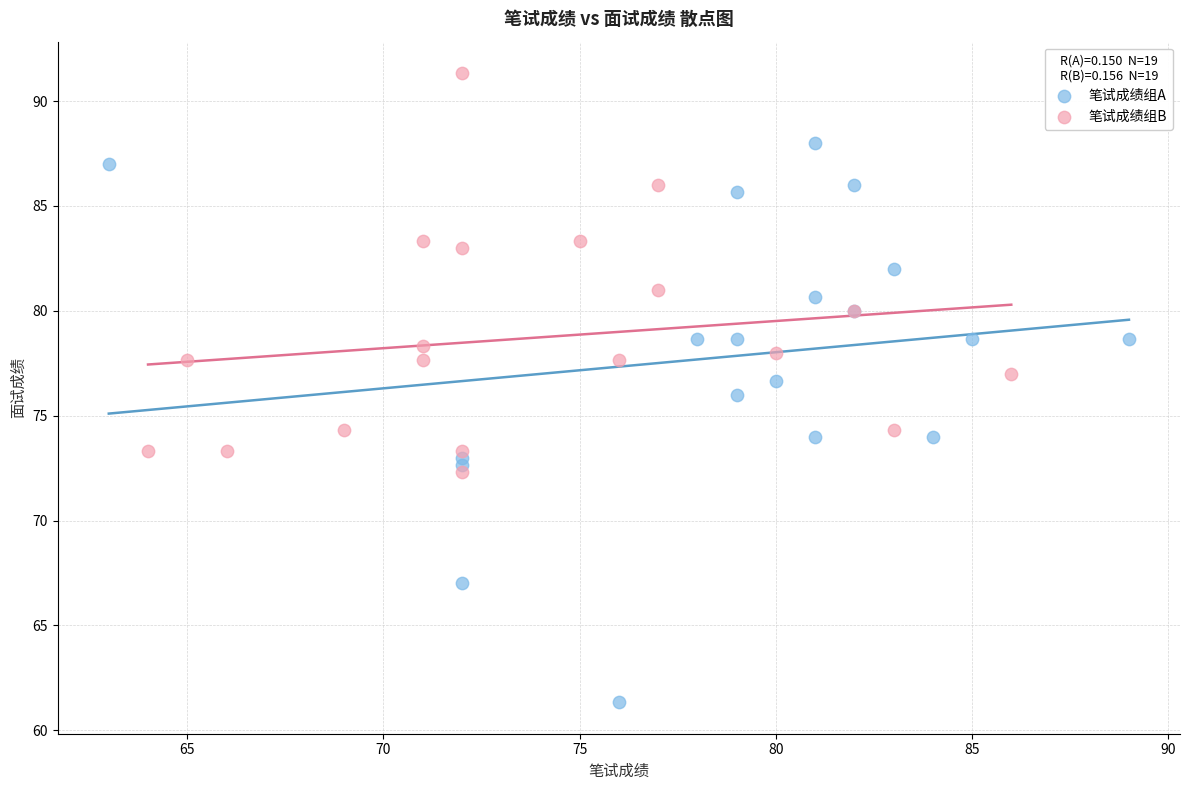

Which series contains the highest Y value?

笔试成绩组B